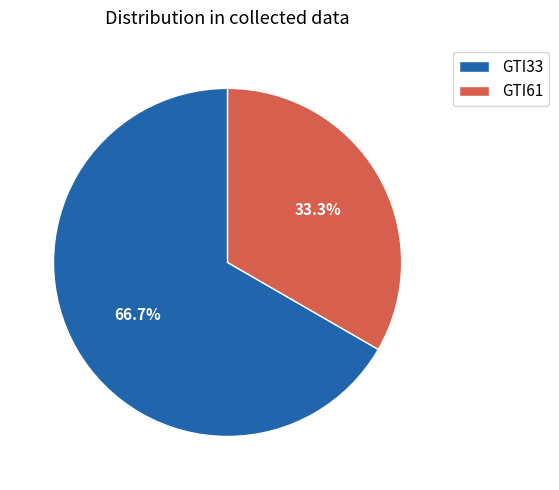

Is there a majority slice in this chart?

Yes